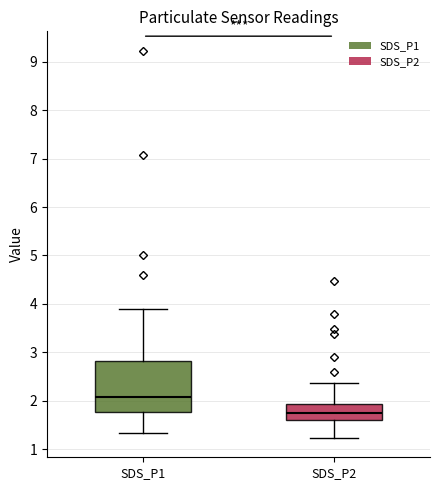

Reading left to right, read every box against the y-axis: the position of its median line, the range the box covers, and the ends of its whiskers. The values are not printed on the chart, so give them approximately, as read against the axis.

SDS_P1: median 2.1, box 1.8 to 2.8, whiskers 1.3 to 3.9
SDS_P2: median 1.8, box 1.6 to 1.9, whiskers 1.2 to 2.4